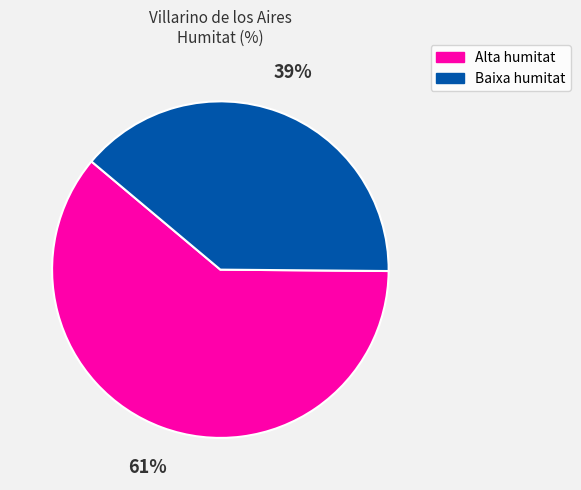

Which slice is the largest?

Alta humitat